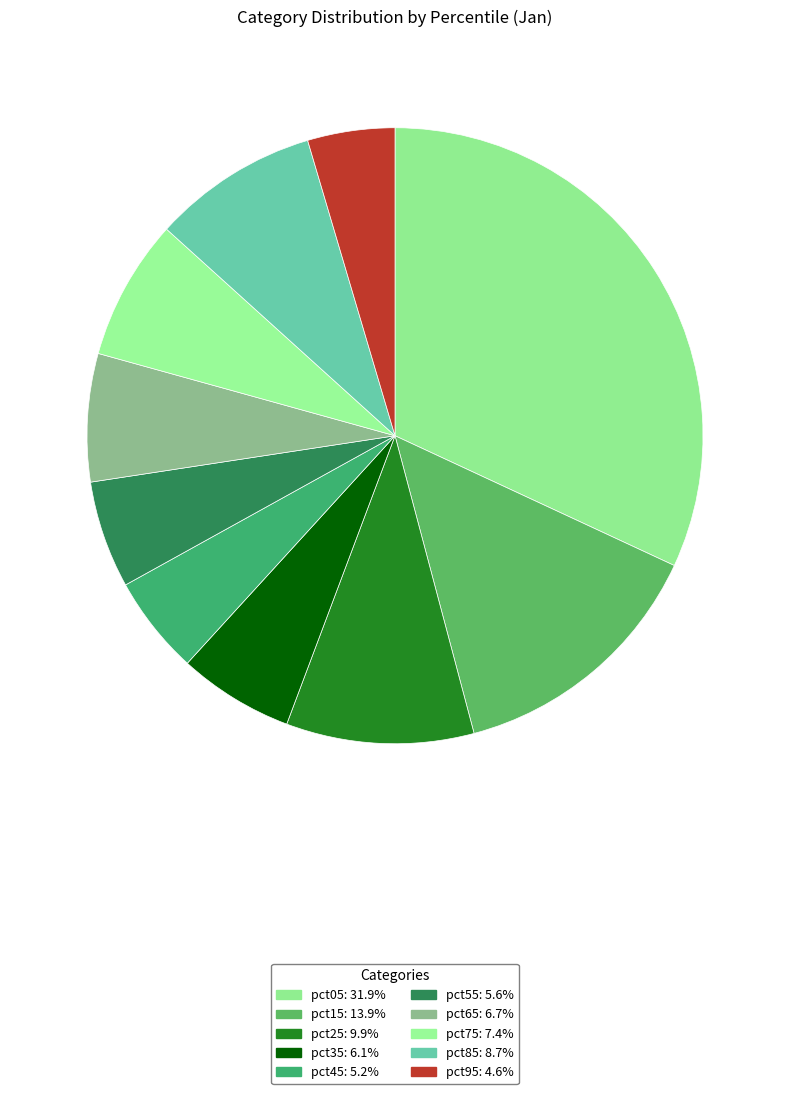

To the nearest percent, what is the difference between the pct65 and pct95 slice percentages?

2%